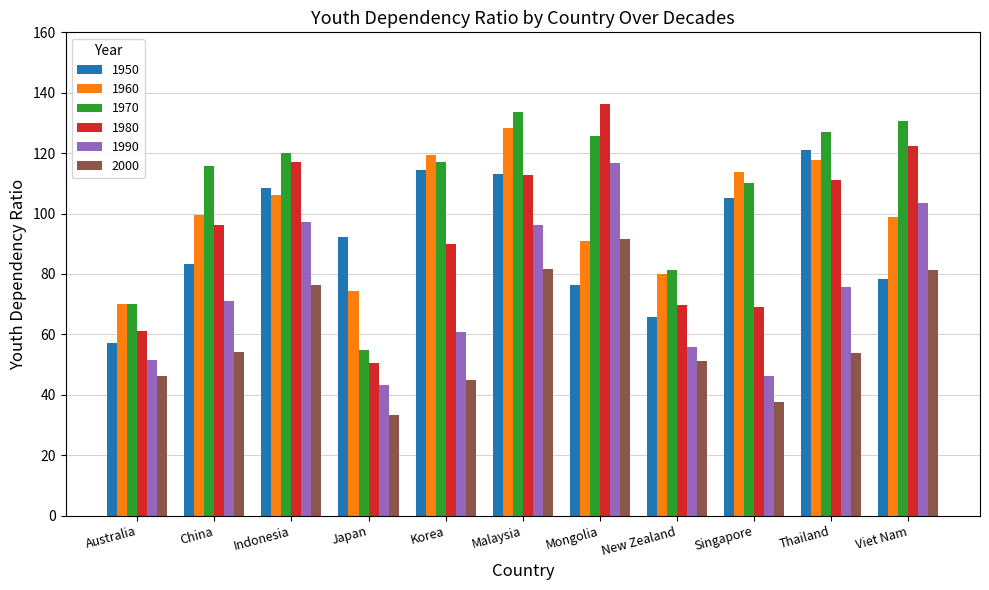

True or false: 1950 has a value of 113.1 at Malaysia.

True